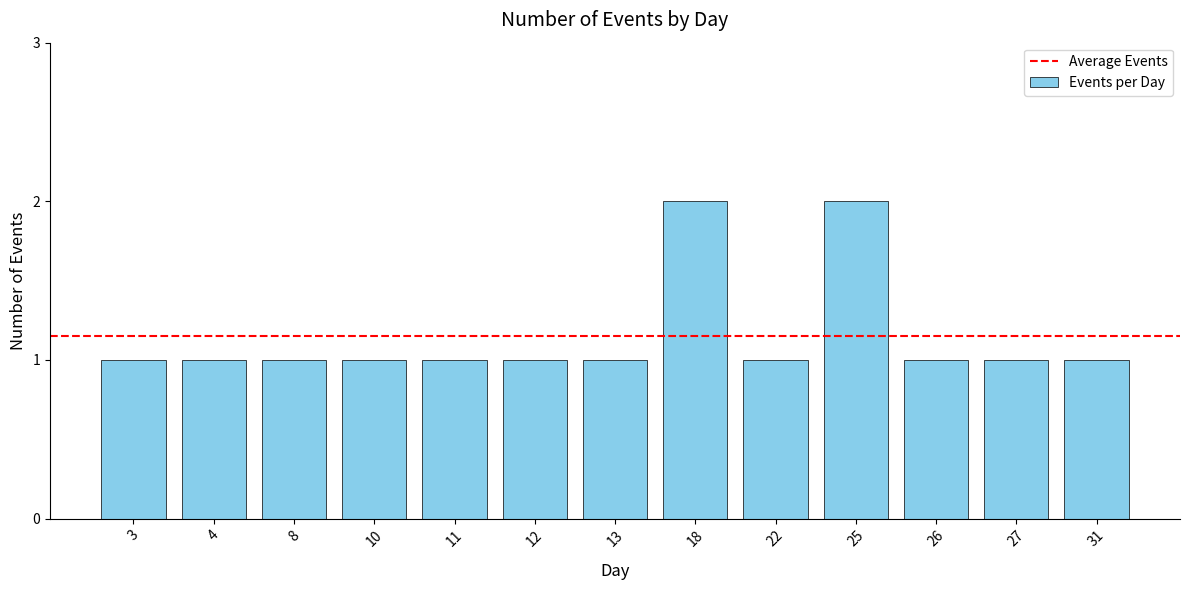

What is the sum of all values?

15